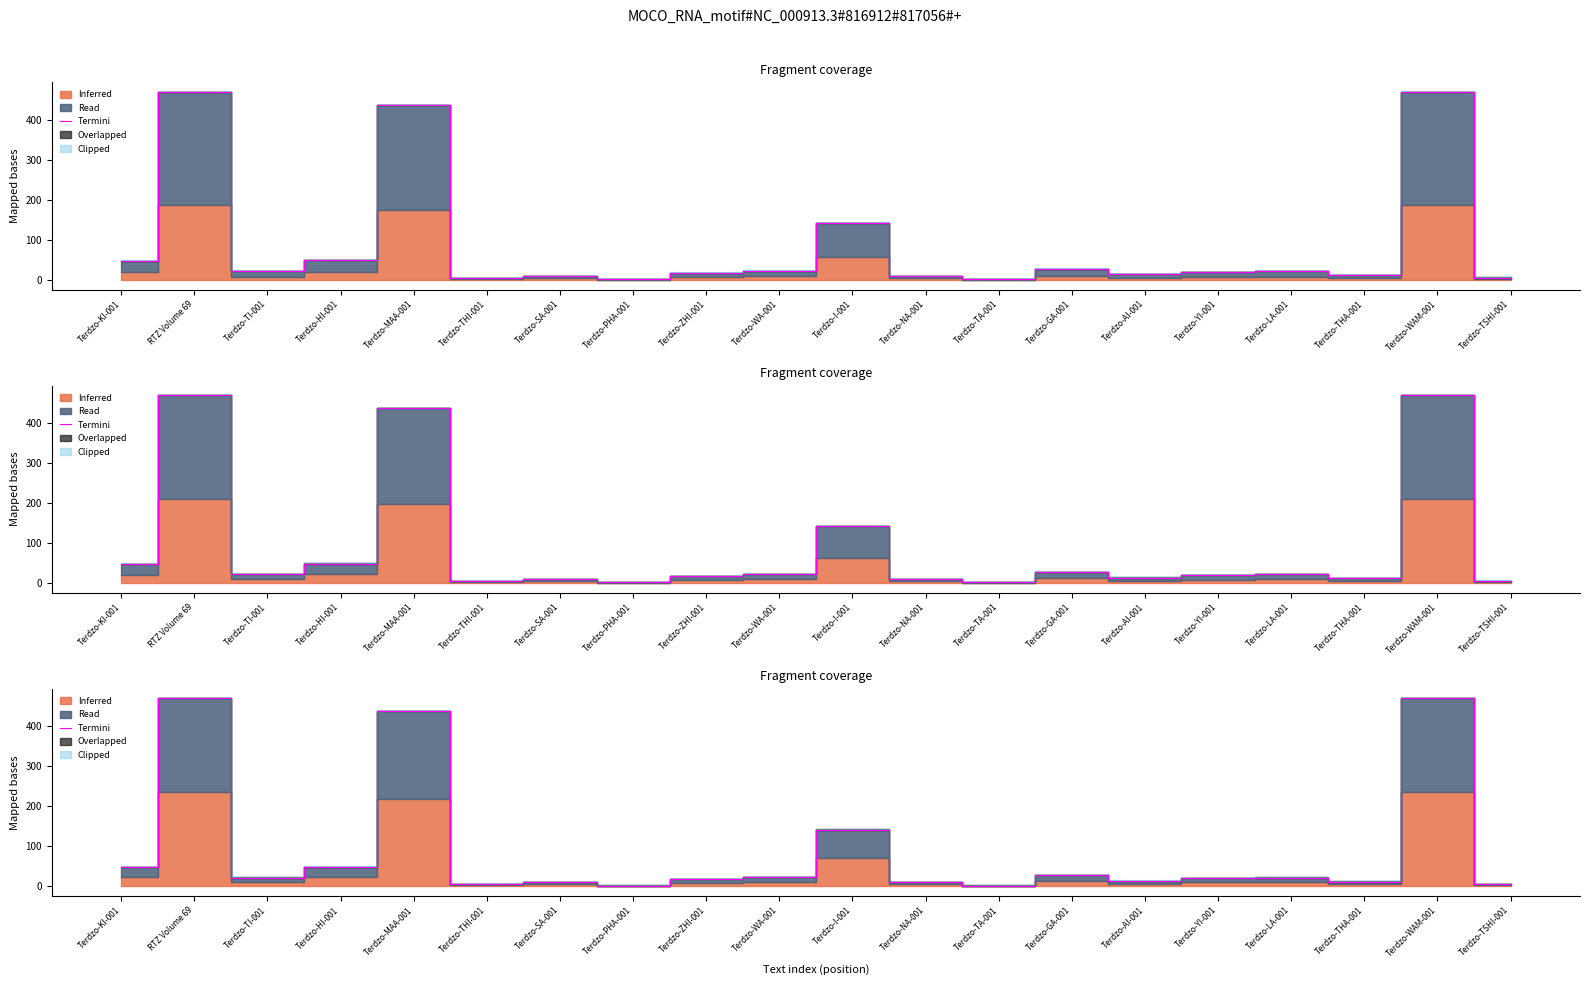

Count the number of values greater than 22.

8